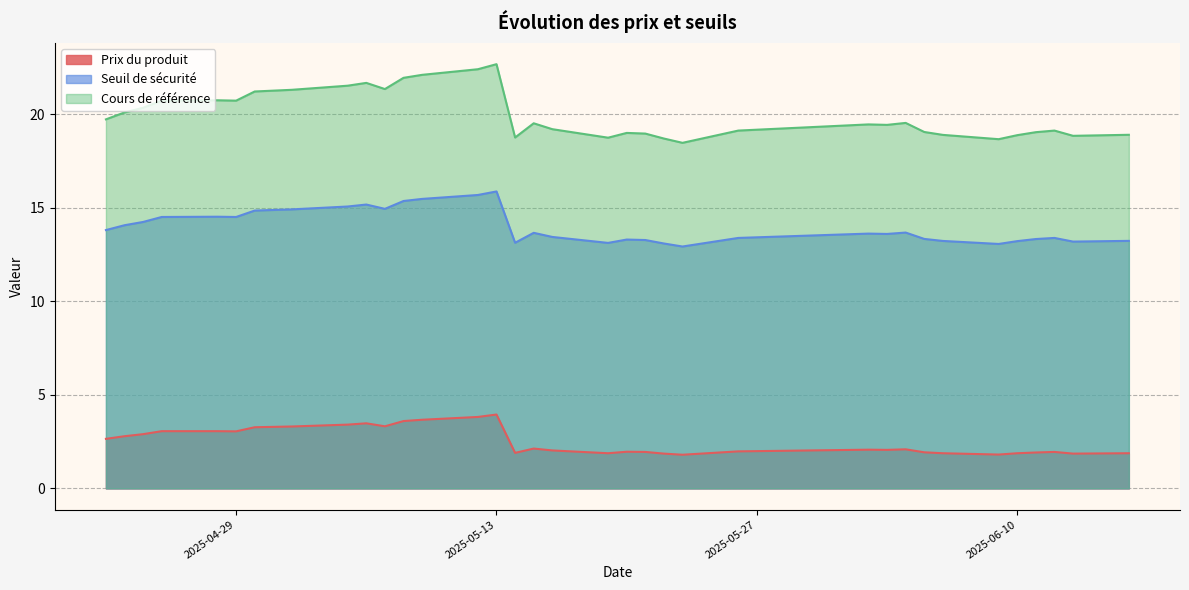

True or false: Cours de référence and Seuil de sécurité intersect in this chart.

False